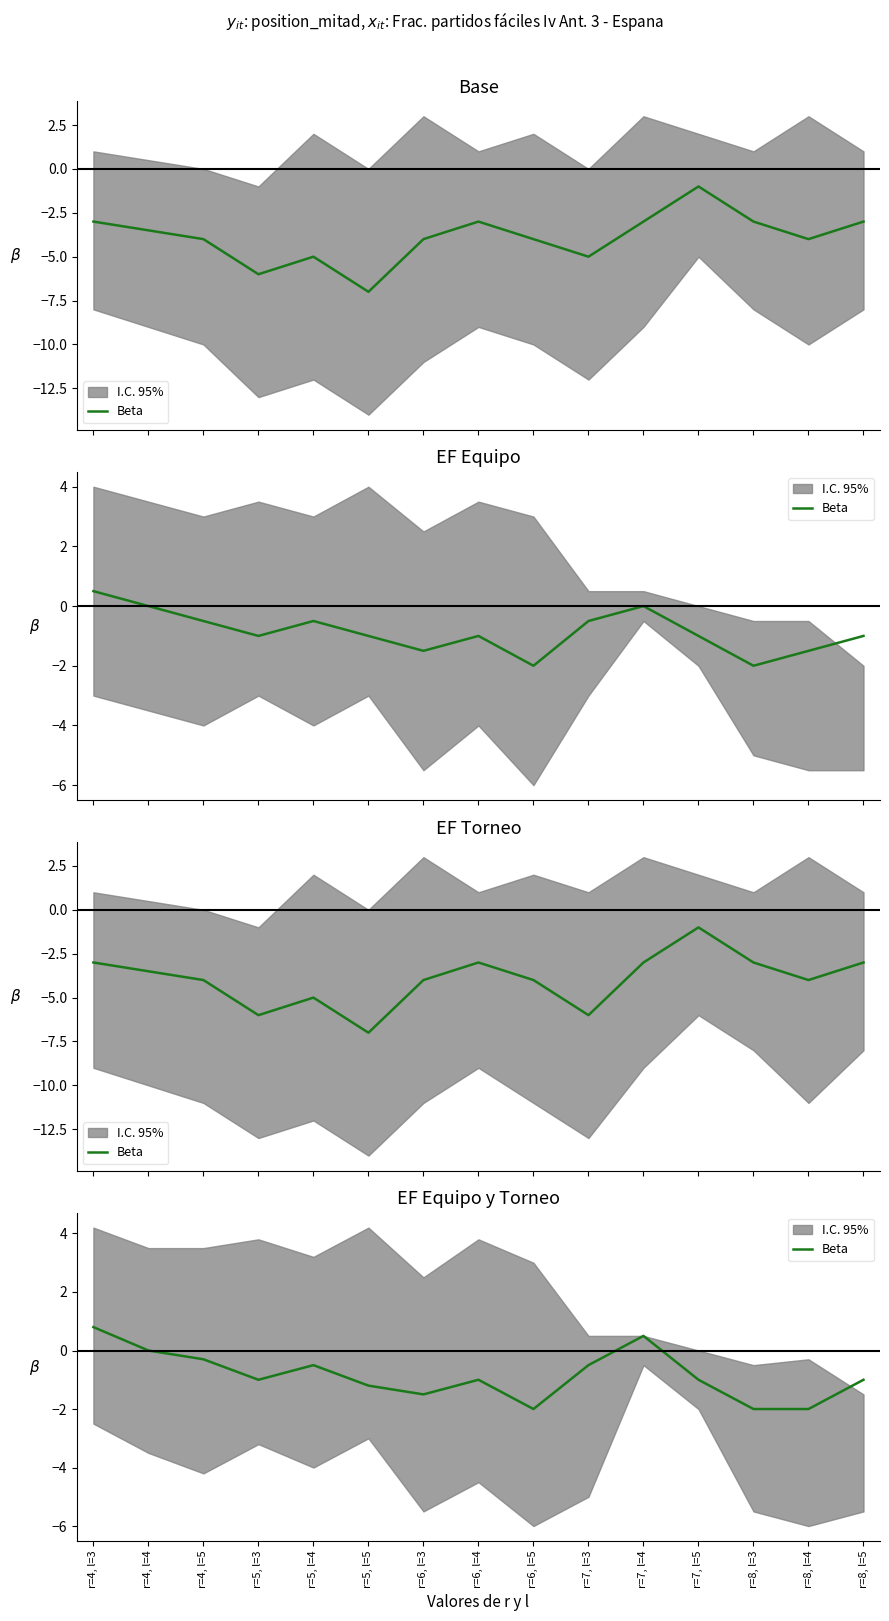

How many values exceed -1?

6